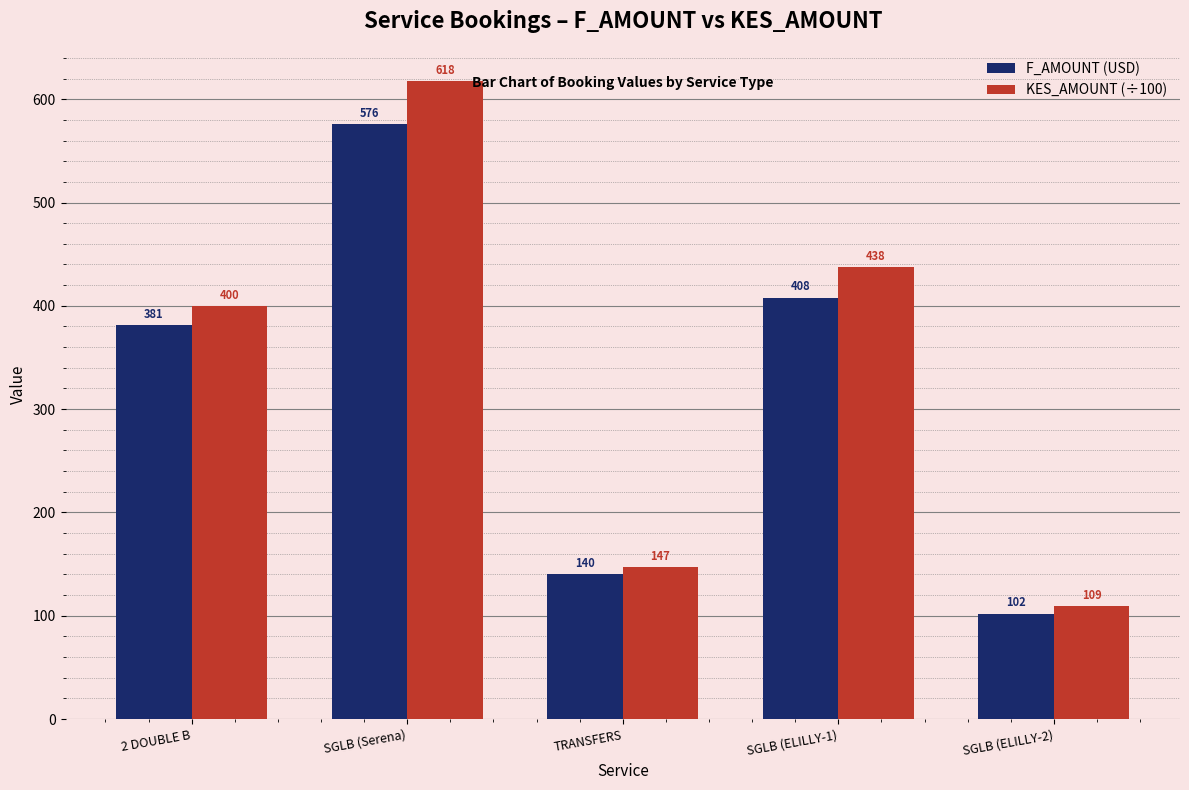

Which series changed the most between SGLB (ELILLY-1) and SGLB (ELILLY-2)?

KES_AMOUNT (÷100)